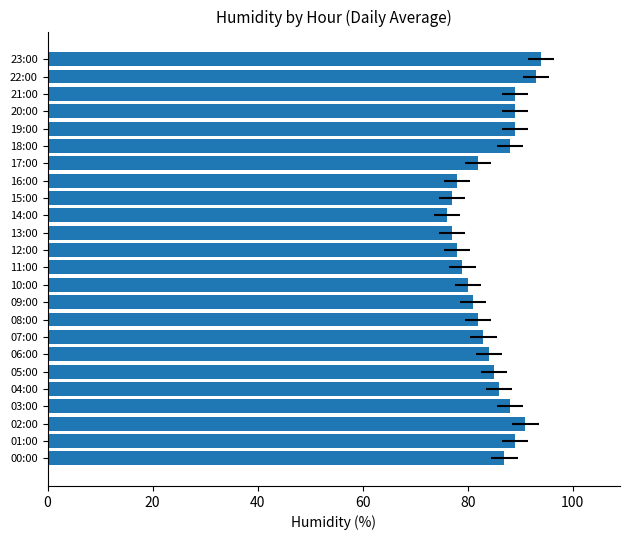

What is the approximate value at 20, to the nearest 5?

90